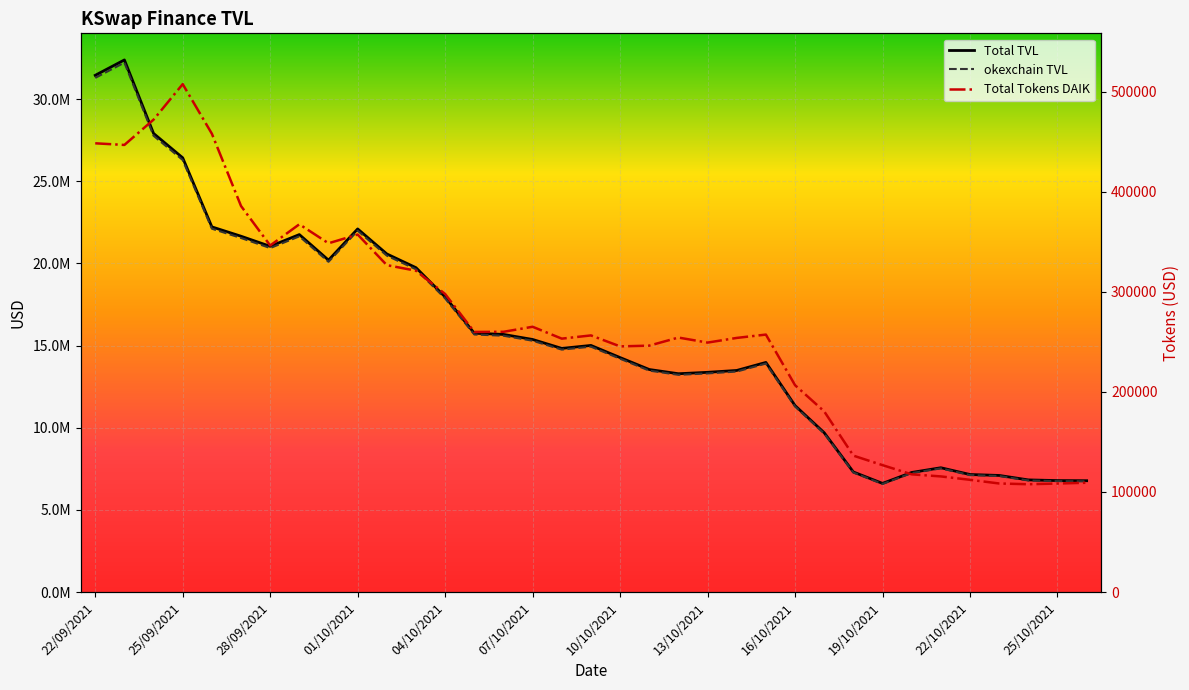

Does the chart display data point markers on the line(s)?

No